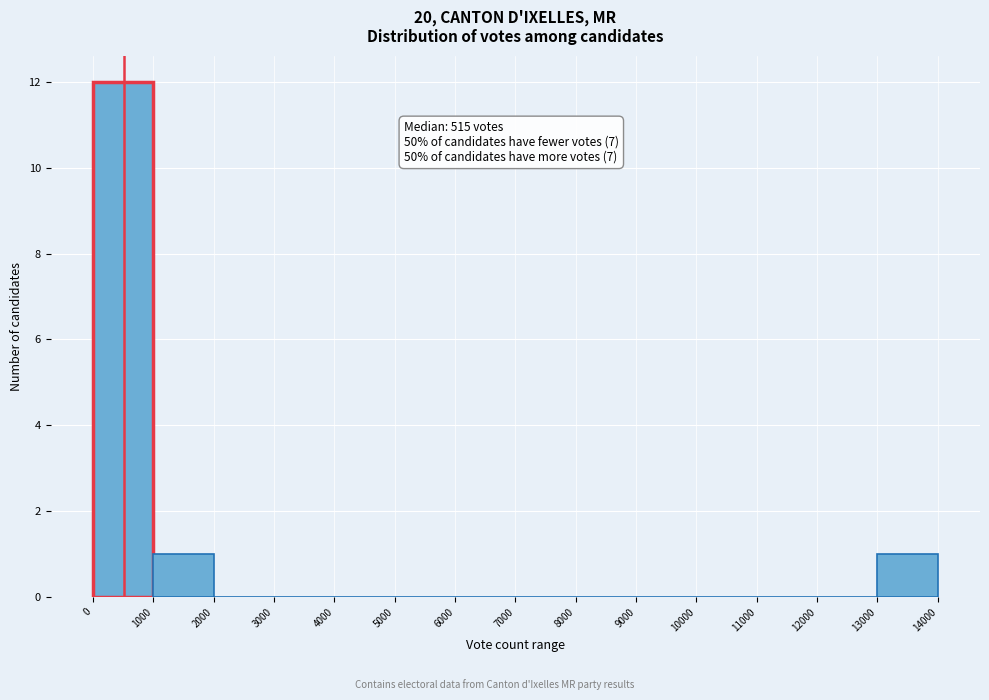

Which range on the x-axis has the tallest bar?

0 to 1000